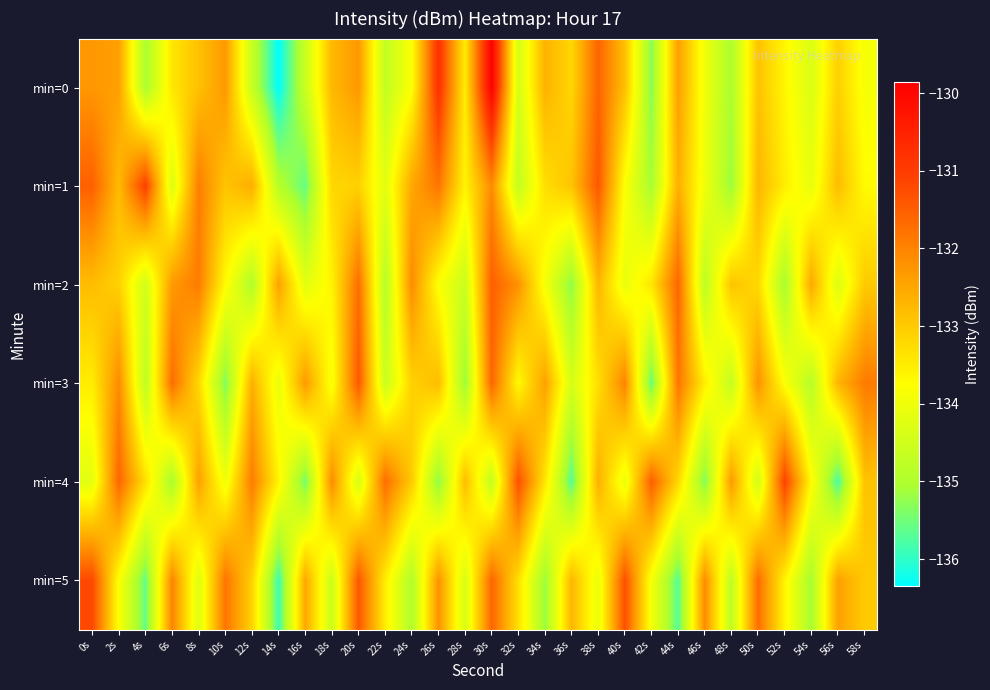

At which category is the sum across all series the highest?

30s